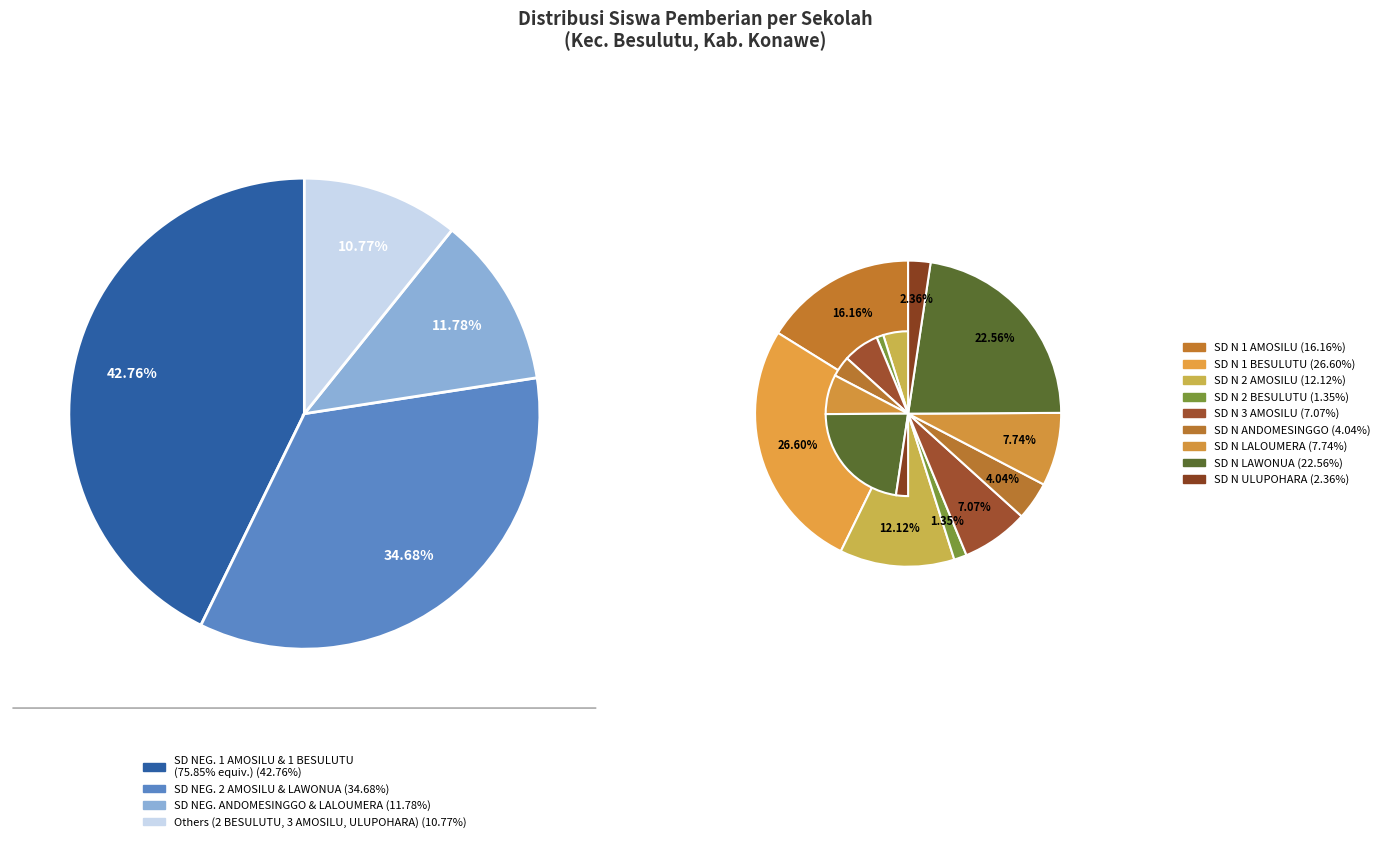

To the nearest percent, what portion does SD NEGERI 2 BESULUTU represent?

1%